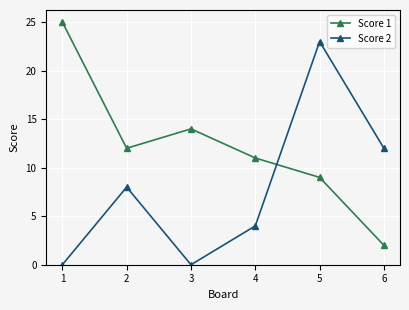

List the series in order of their peak value, lowest first.

Score 2, Score 1